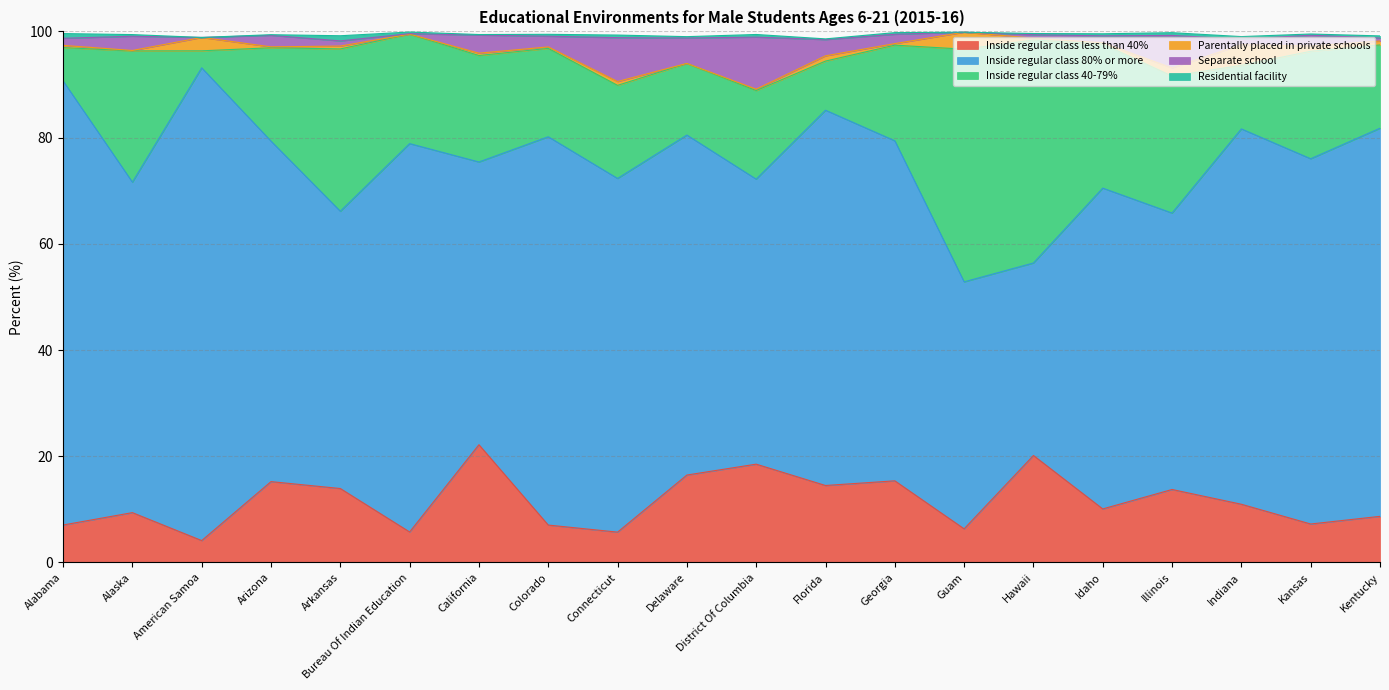

How many data points does each series have?

20